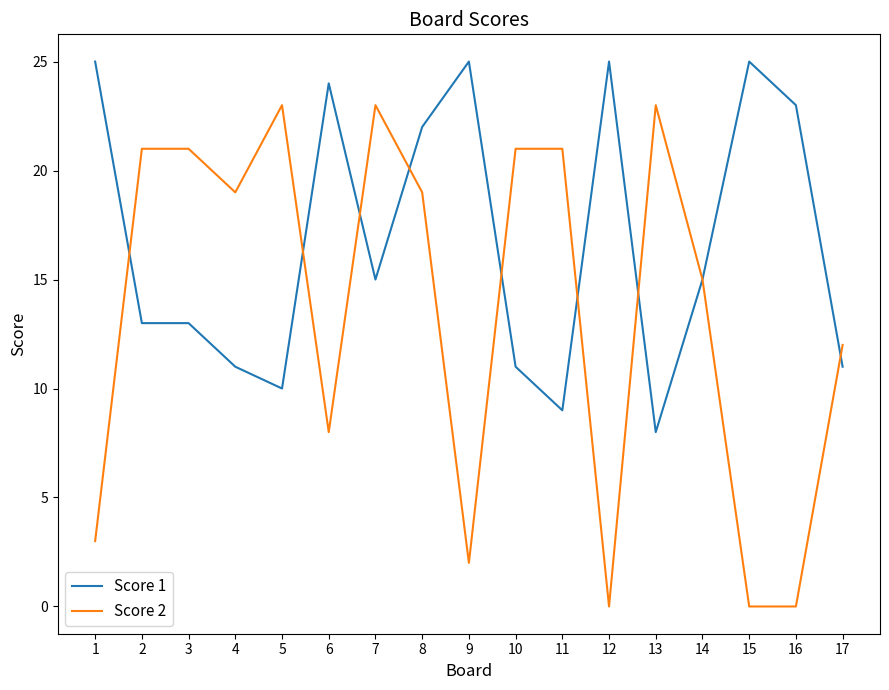

Is it true that Score 1 equals 13 at 2?

True